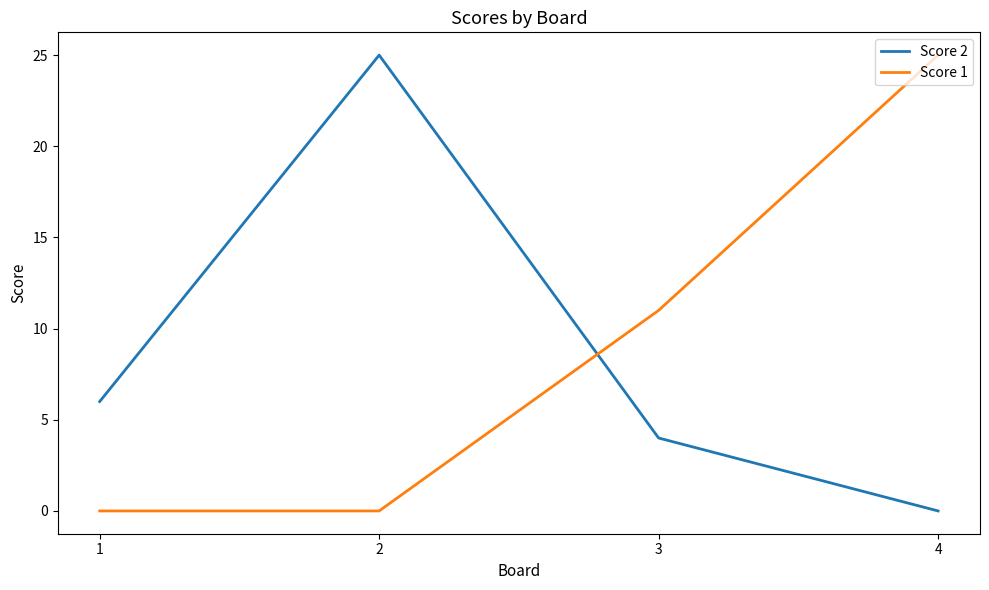

What is the difference between the maximum and minimum values in the Score 1 series?

25